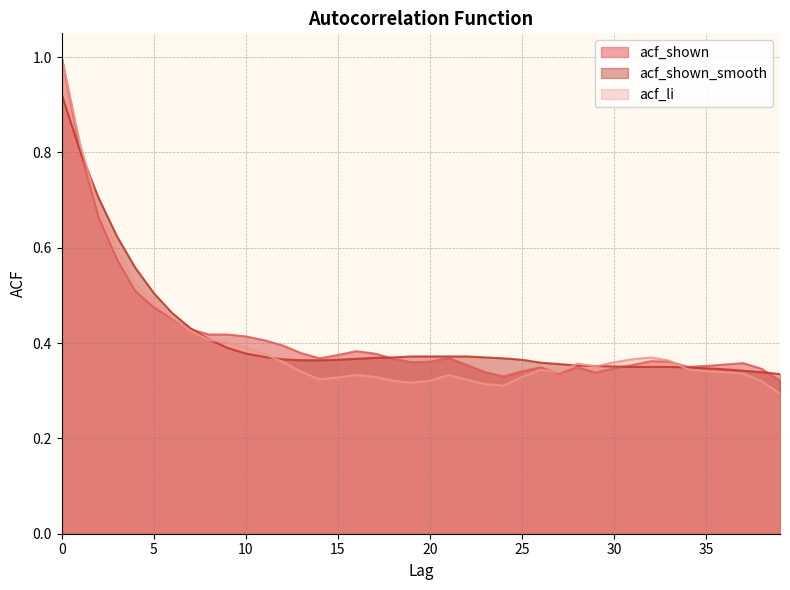

Reading right to left, extract all data points from this chart.

acf_shown: 0.3	0.3	0.4	0.4	0.4	0.3	0.4	0.4	0.4	0.3	0.3	0.3	0.3	0.3	0.3	0.3	0.3	0.4	0.4	0.4	0.4	0.4	0.4	0.4	0.4	0.4	0.4	0.4	0.4	0.4	0.4	0.4	0.4	0.5	0.5	0.5	0.6	0.7	0.8	1.0
acf_shown_smooth: 0.3	0.3	0.3	0.3	0.3	0.3	0.3	0.3	0.3	0.4	0.4	0.4	0.4	0.4	0.4	0.4	0.4	0.4	0.4	0.4	0.4	0.4	0.4	0.4	0.4	0.4	0.4	0.4	0.4	0.4	0.4	0.4	0.4	0.5	0.5	0.6	0.6	0.7	0.8	0.9
acf_li: 0.3	0.3	0.3	0.3	0.3	0.3	0.4	0.4	0.4	0.4	0.4	0.4	0.3	0.3	0.3	0.3	0.3	0.3	0.3	0.3	0.3	0.3	0.3	0.3	0.3	0.3	0.3	0.4	0.4	0.4	0.4	0.4	0.4	0.5	0.5	0.5	0.6	0.7	0.8	1.0